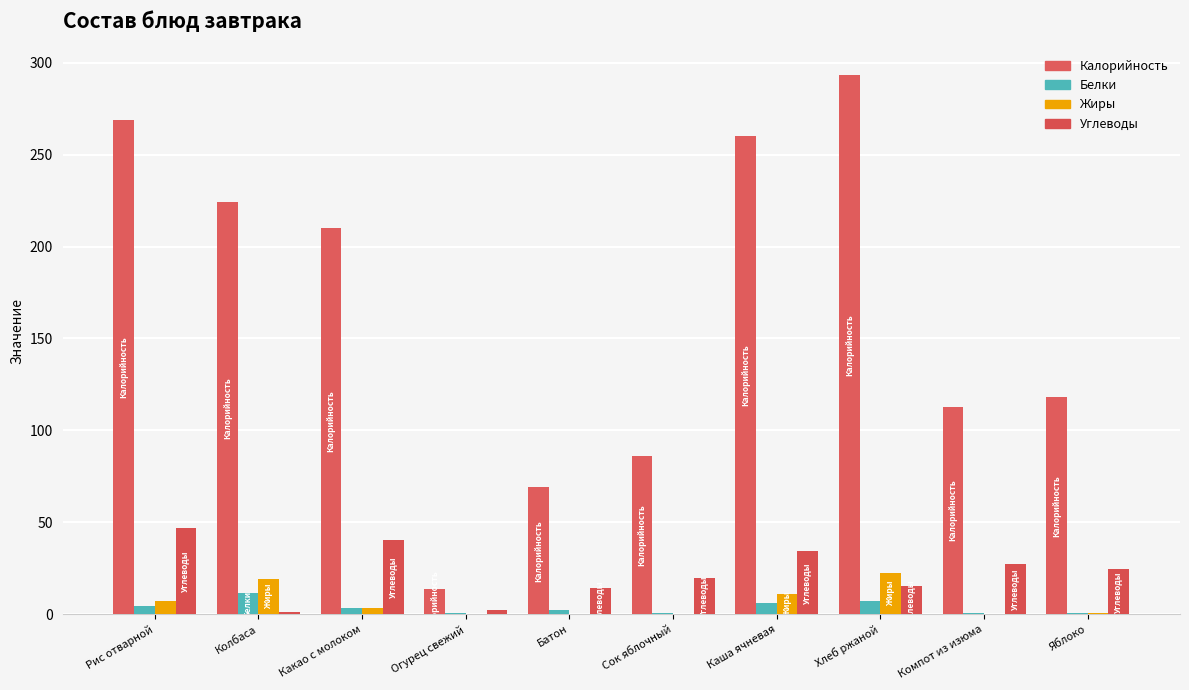

Reading left to right, transcribe all the data shown in this chart.

Калорийность: 269.0	224.0	210.0	14.0	69.0	86.0	260.0	293.0	113.0	118.0
Белки: 4.5	11.5	3.6	0.8	2.3	1.0	6.3	7.0	0.5	1.0
Жиры: 7.2	19.2	3.7	0.1	0.3	0.2	11.0	22.6	0.1	1.0
Углеводы: 46.9	1.4	40.3	2.5	14.3	19.8	34.2	15.3	27.4	24.5